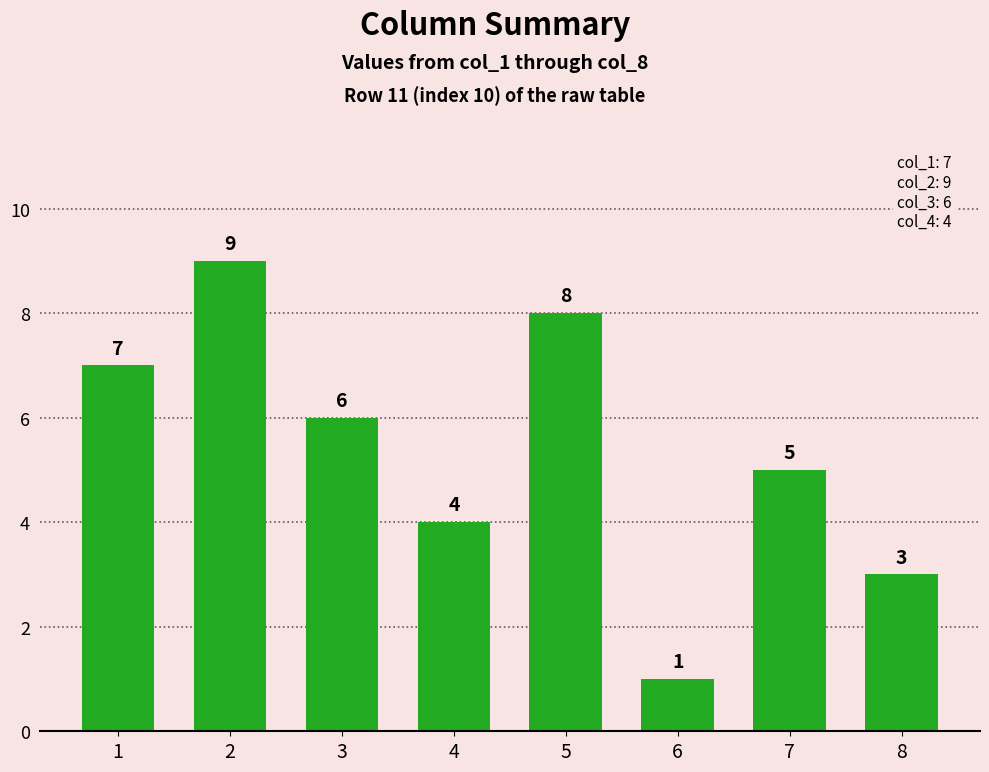

The chart shows a value of 1 at 8. True or false?

False